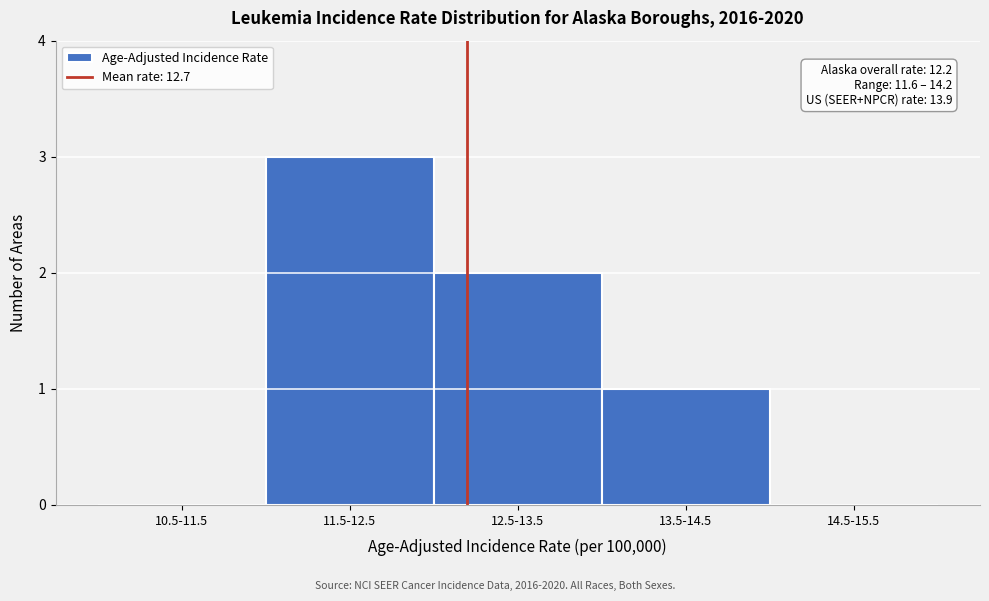

Reading right to left, list all the values displayed in this chart.

14.5-15.5=0	13.5-14.5=1	12.5-13.5=2	11.5-12.5=3	10.5-11.5=0